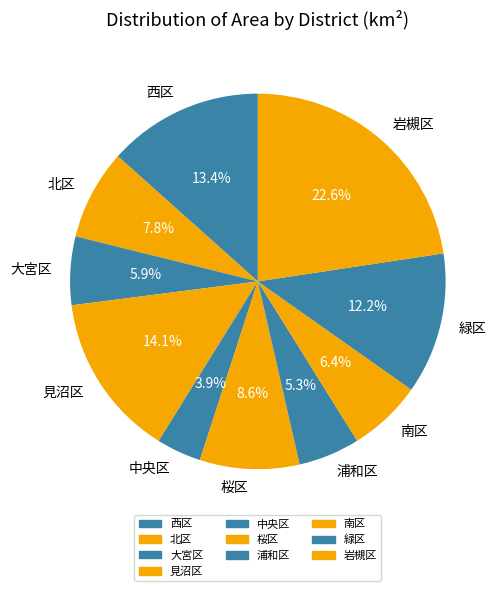

Is the sum of 浦和区 and 大宮区 greater than half?

No